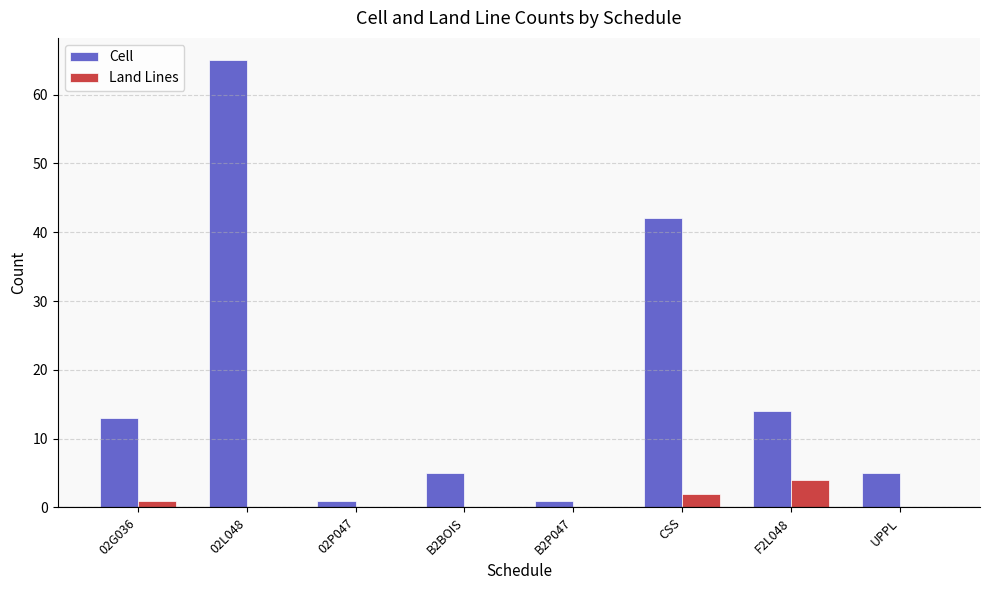

What is the total value across all series at F2L048?

18